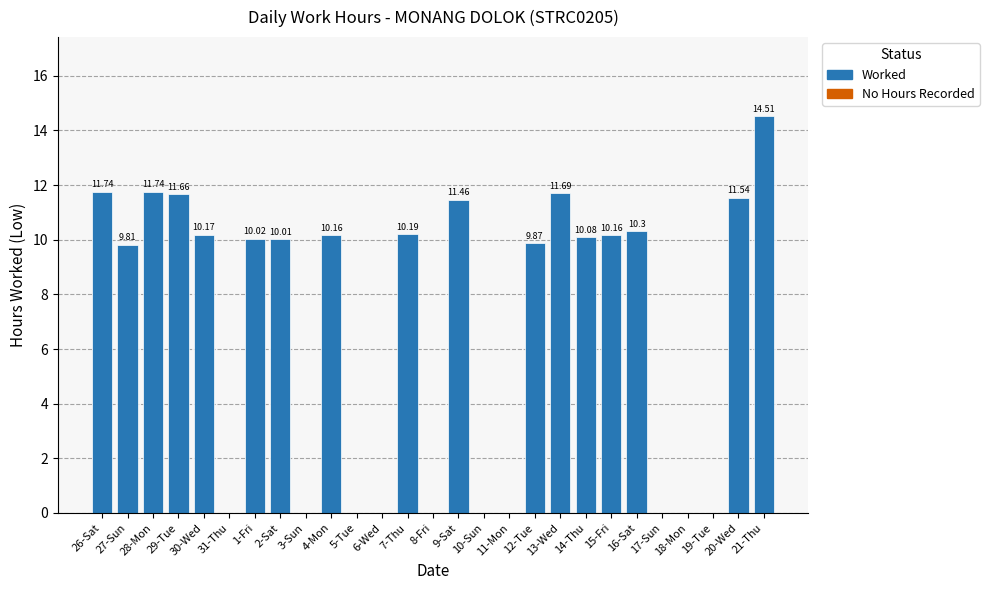

Reading left to right, what are all the values shown in this chart?

11.7	9.8	11.7	11.7	10.2	0.0	10.0	10.0	0.0	10.2	0.0	0.0	10.2	0.0	11.5	0.0	0.0	9.9	11.7	10.1	10.2	10.3	0.0	0.0	0.0	11.5	14.5